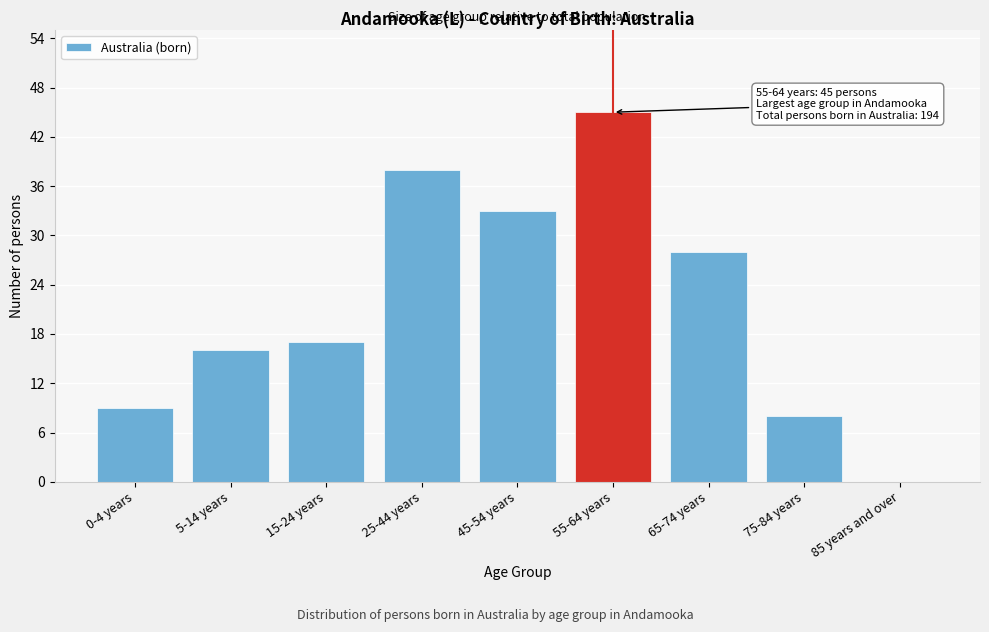

Reading left to right, transcribe all the data shown in this chart.

0-4 years=9	5-14 years=16	15-24 years=17	25-44 years=38	45-54 years=33	55-64 years=45	65-74 years=28	75-84 years=8	85 years and over=0